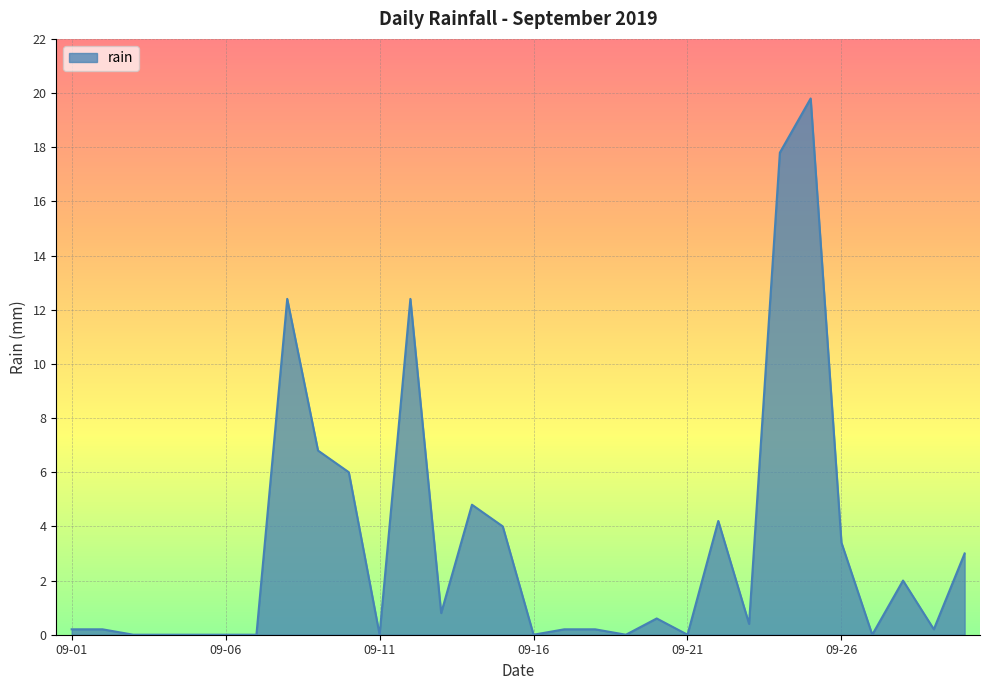

How many lines are shown in the chart?

1